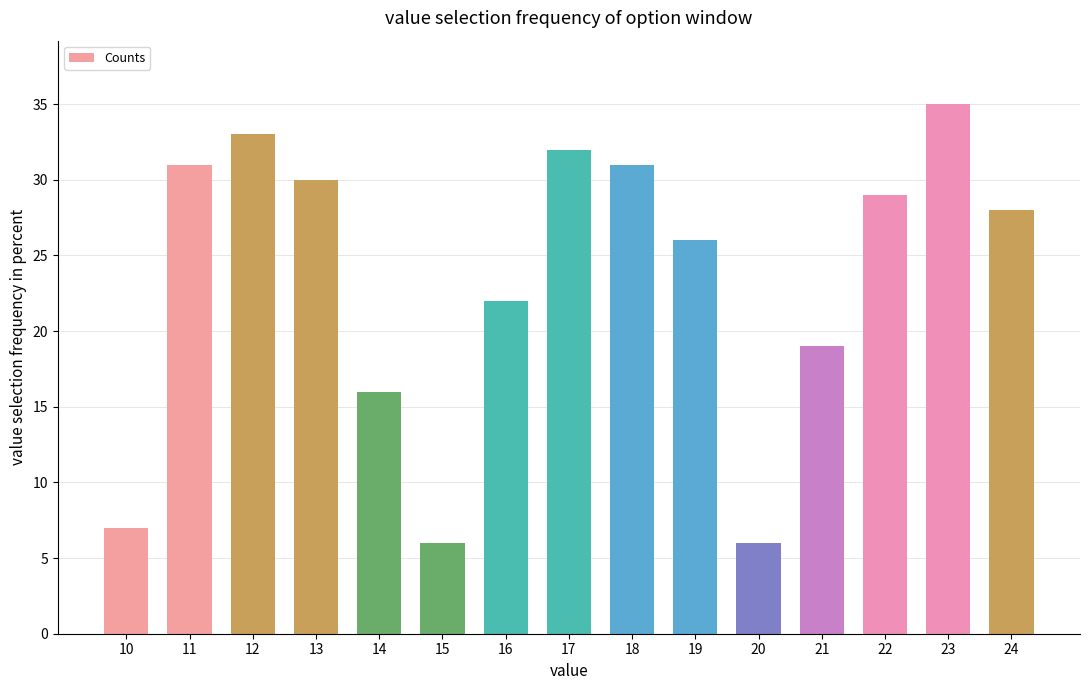

What is the smallest value displayed?

6